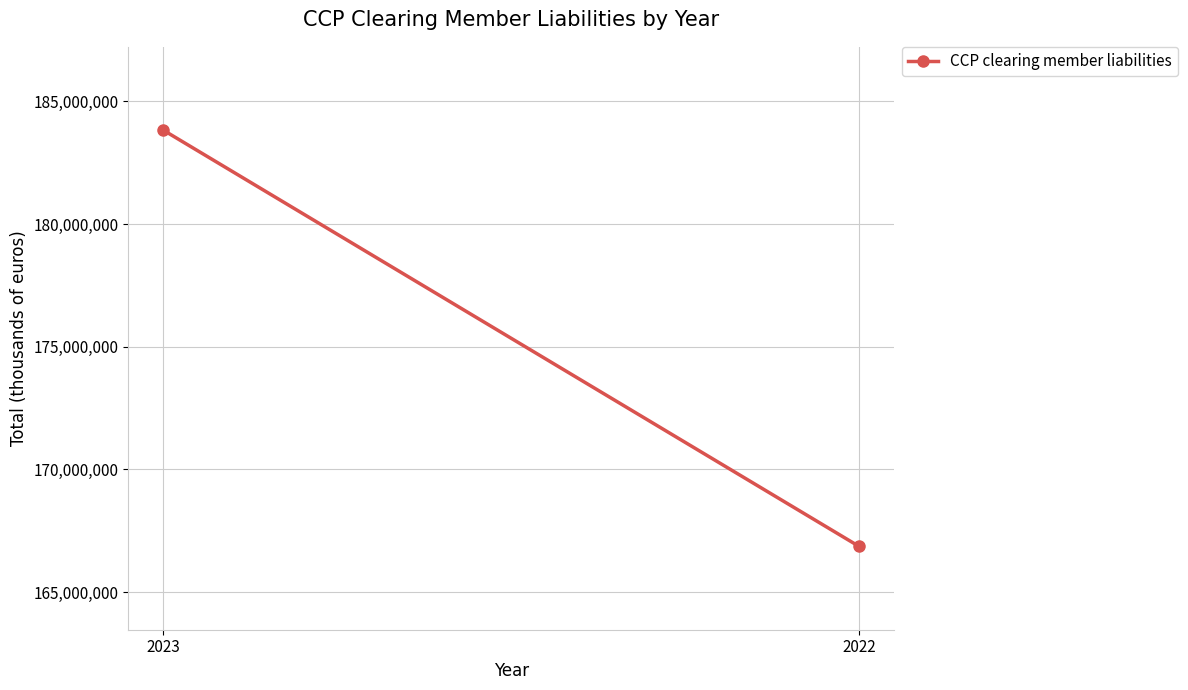

Is it true that the value at 2023 is 305992545?

False